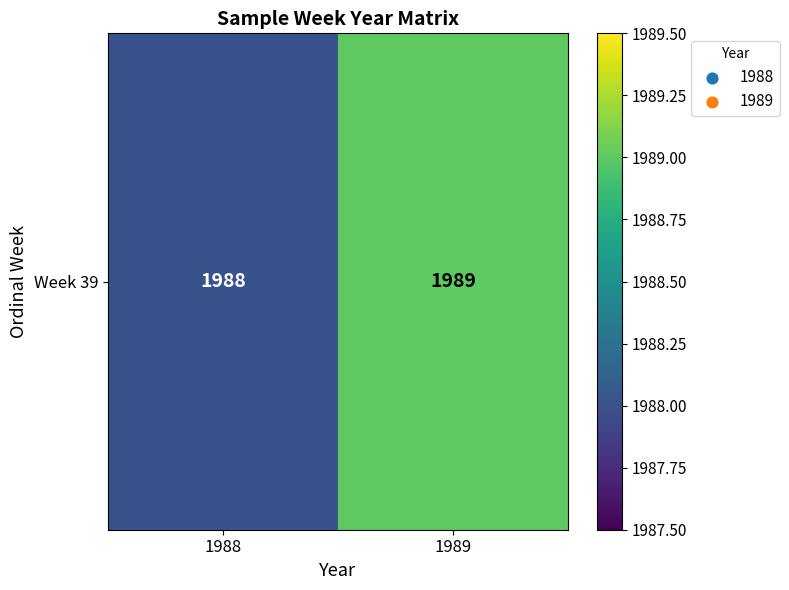

Reading left to right, transcribe all the data shown in this chart.

1988	1989